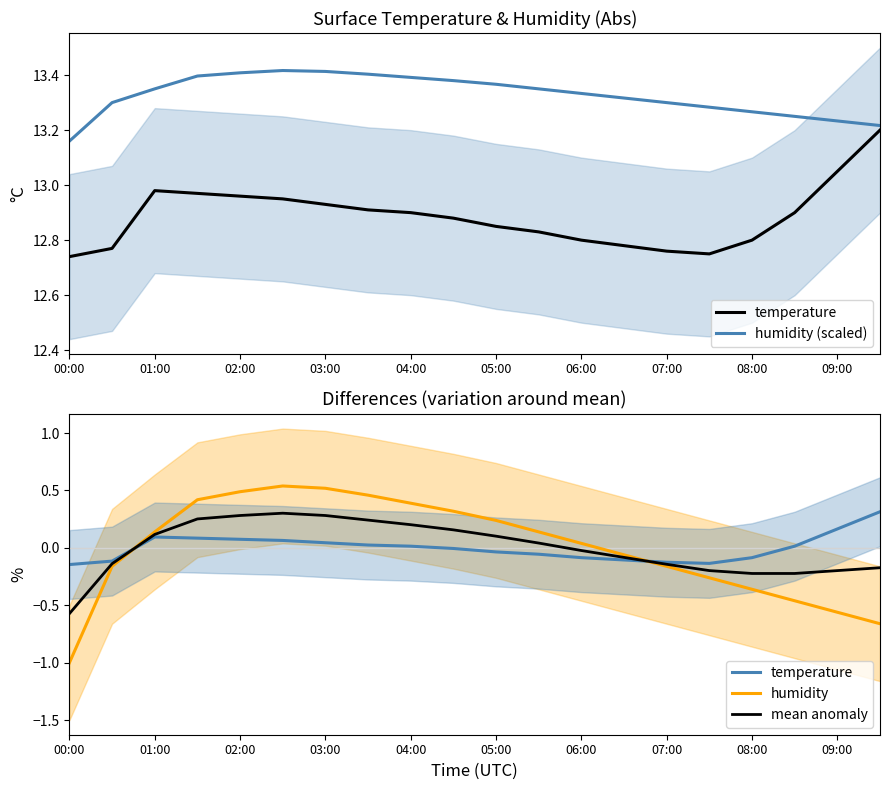

At 02:00, list the series in order from largest to smallest.

humidity (scaled), humidity, mean anomaly, temperature